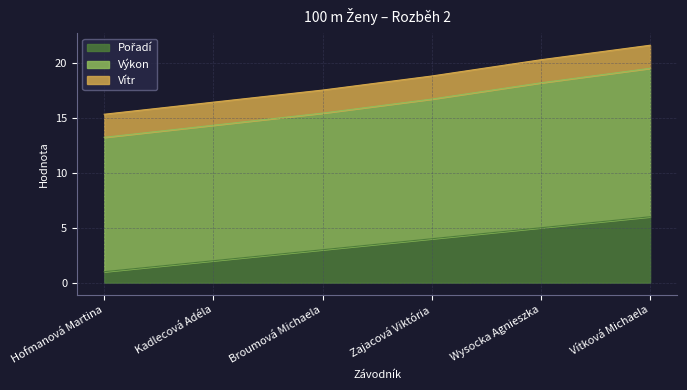

True or false: Pořadí has more than 0 points higher than both neighbors.

False